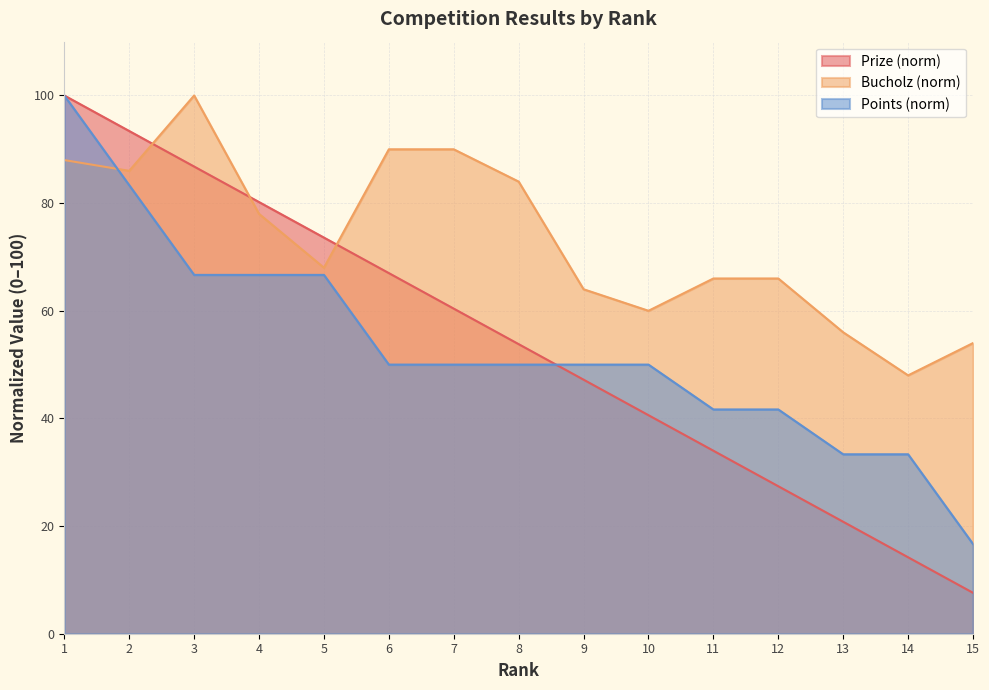

At how many categories does at least one series exceed 56?

13